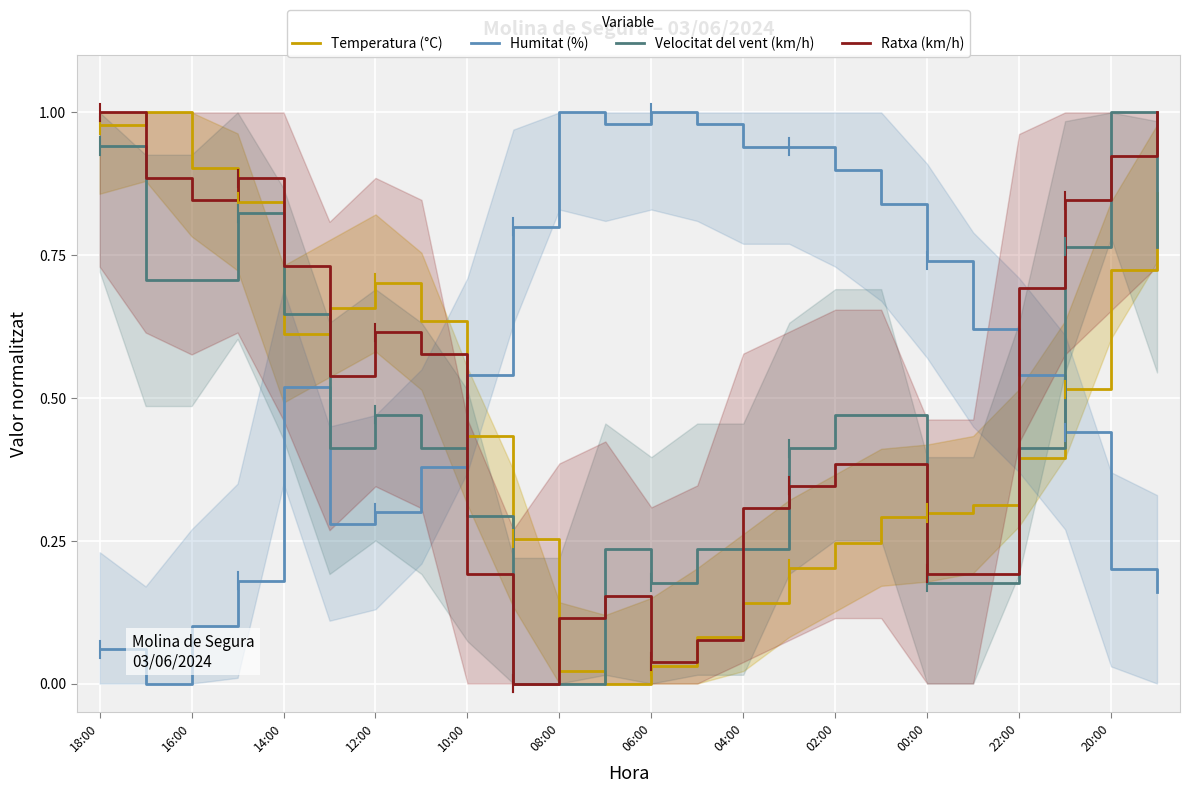

In Humitat (%), how many points are higher than both neighbors (excluding endpoints)?

3